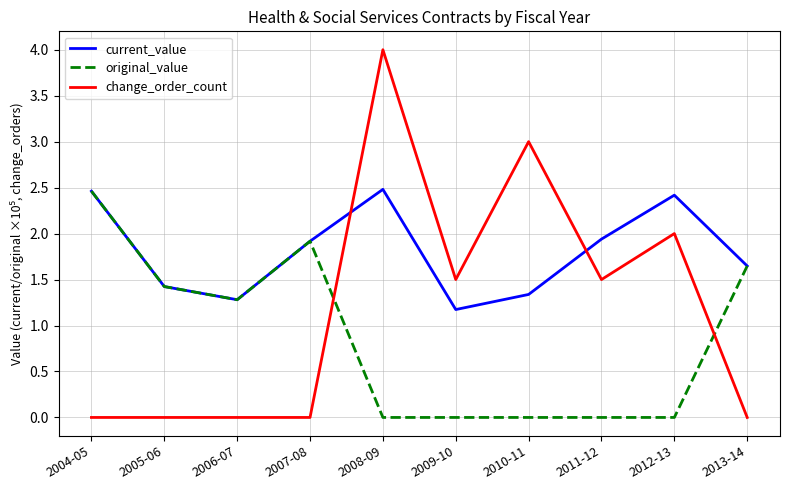

Is it true that original_value equals 1.3 at 2006-07?

True